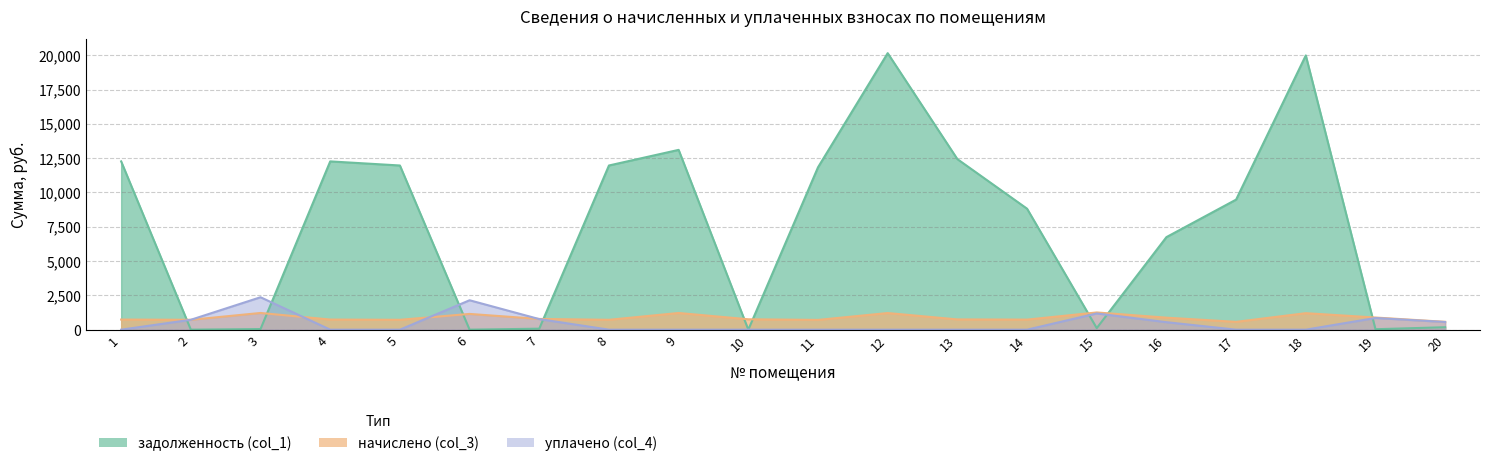

At which category is the sum across all series the highest?

12